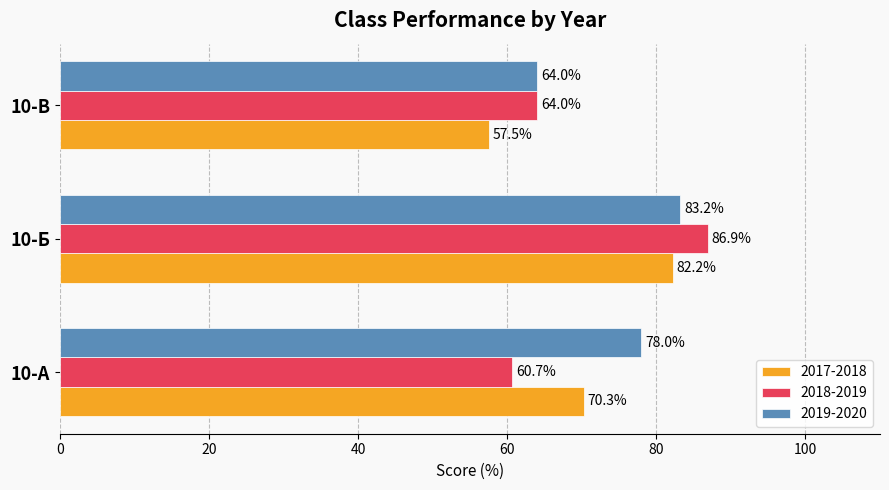

True or false: 2018-2019 has a value of 154.1 at 10-Б.

False